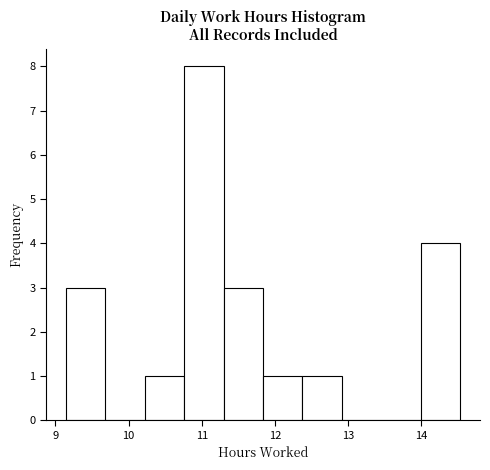

Reading left to right, transcribe this chart: for each bar, give the range it covers on the x-axis and its height. Neither the bar edges nor the heights are printed on the chart, so give them approximately, as read against the axes.

9.1 to 9.7: 3
9.7 to 10.2: 0
10.2 to 10.8: 1
10.8 to 11.3: 8
11.3 to 11.8: 3
11.8 to 12.4: 1
12.4 to 12.9: 1
12.9 to 13.5: 0
13.5 to 14.0: 0
14.0 to 14.5: 4